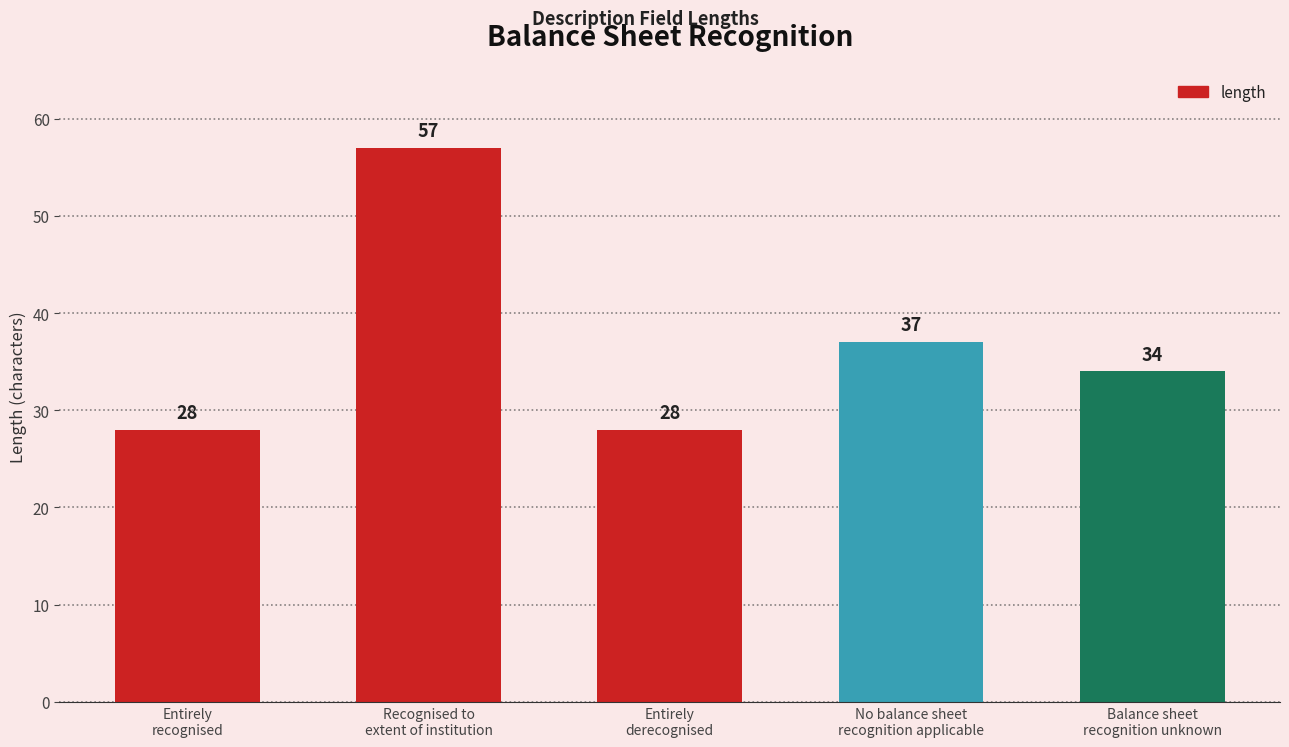

What is the difference between the maximum and minimum values?

29